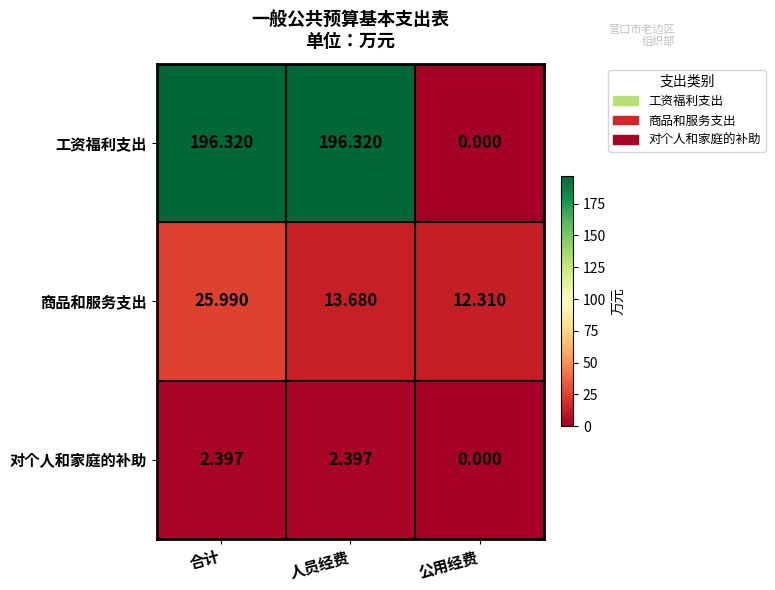

Count the number of data series in this chart.

3